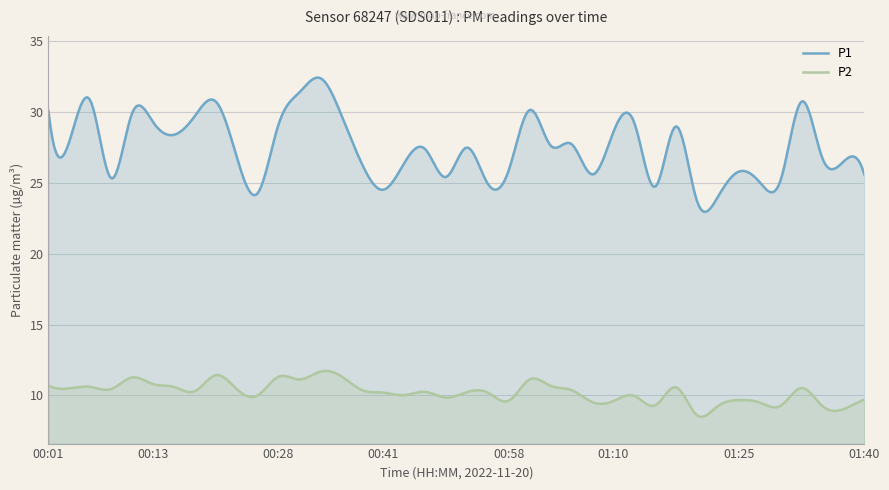

What is the difference between the maximum and minimum values in the P2 series?

3.2